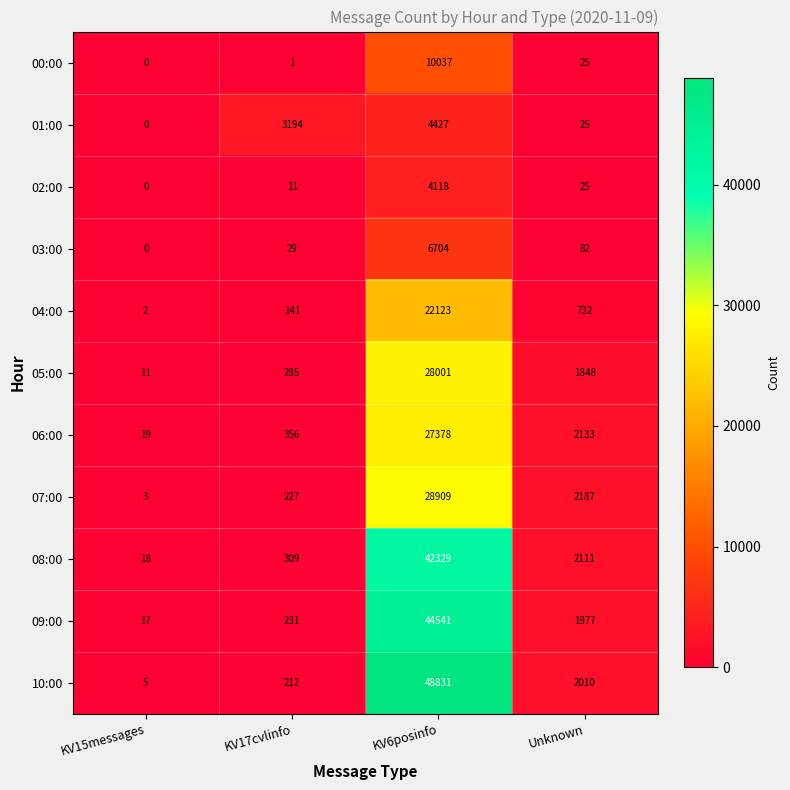

Which label corresponds to the largest value in the chart?

KV6posinfo